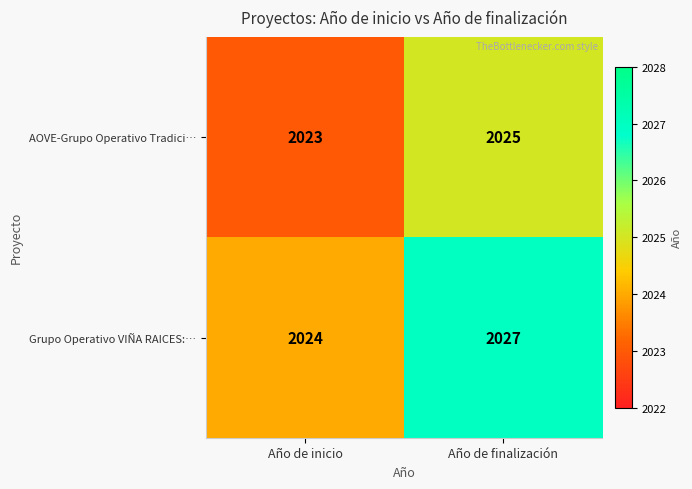

Rank the series at Año de finalización from lowest to highest value.

AOVE-Grupo Operativo Tradici…, Grupo Operativo VIÑA RAICES:…